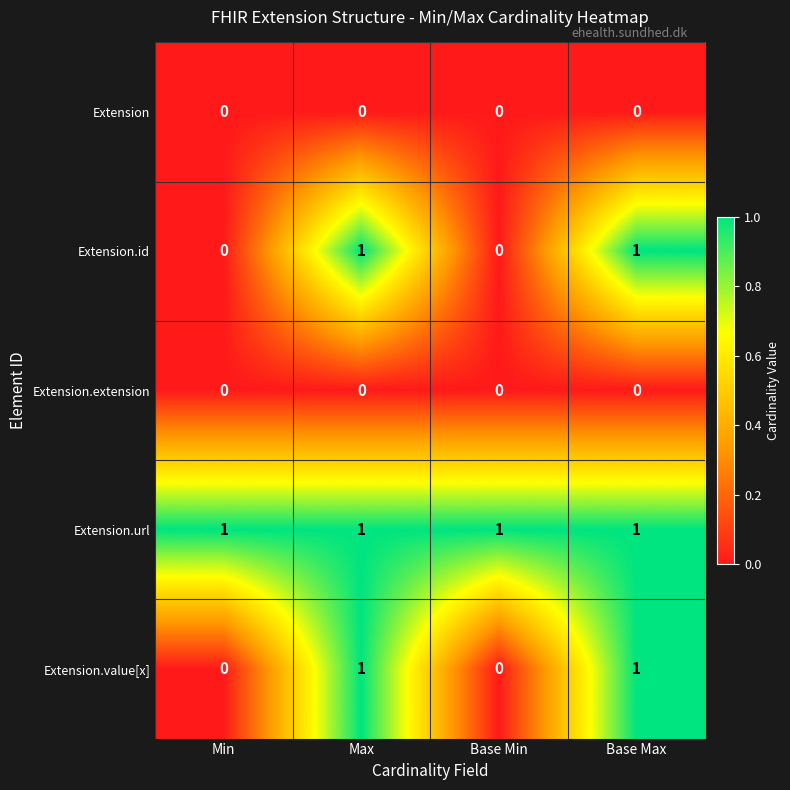

Is the value of Extension at Base Min greater than the value of Extension.value[x] at Base Max?

No